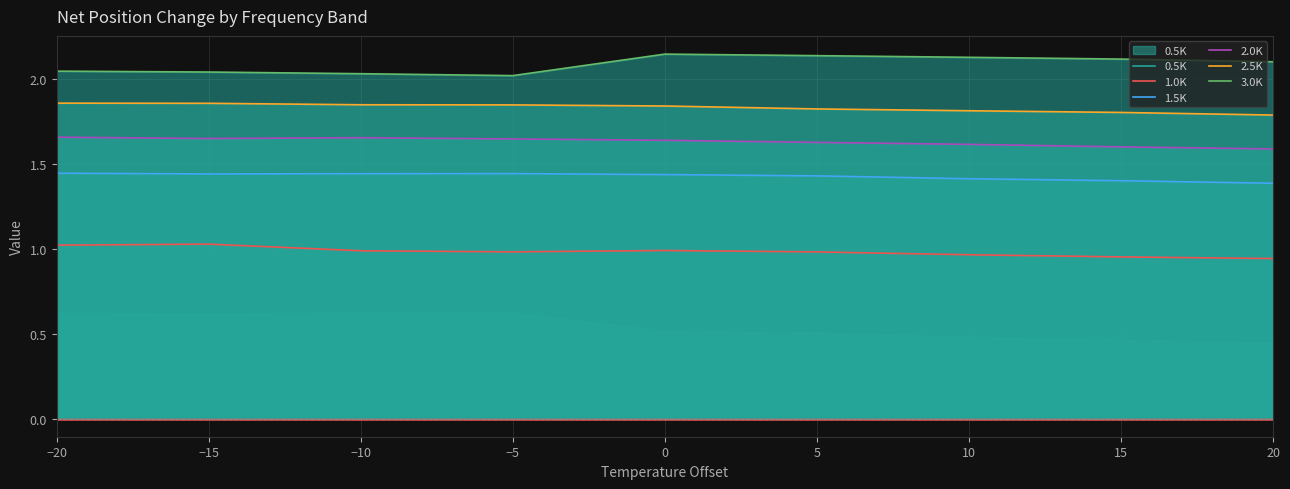

How many interior local valleys does the 2.0K series have?

1